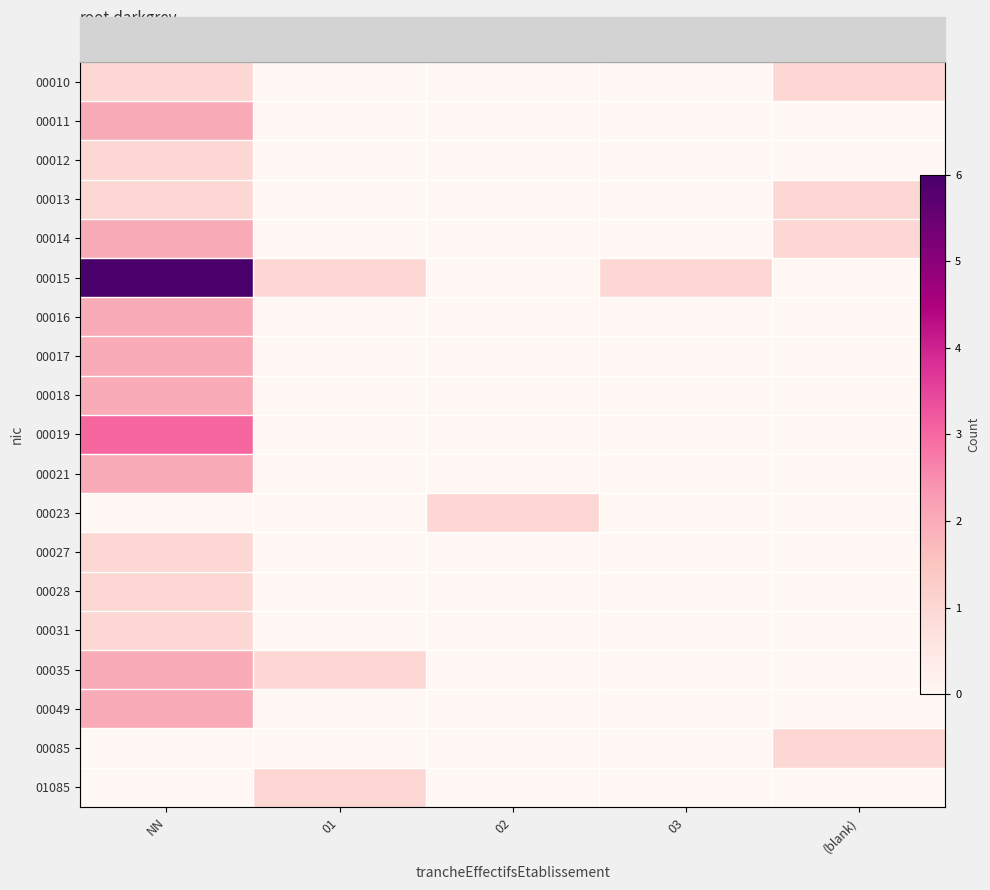

How many 00011 values are between 0 and 1?

4